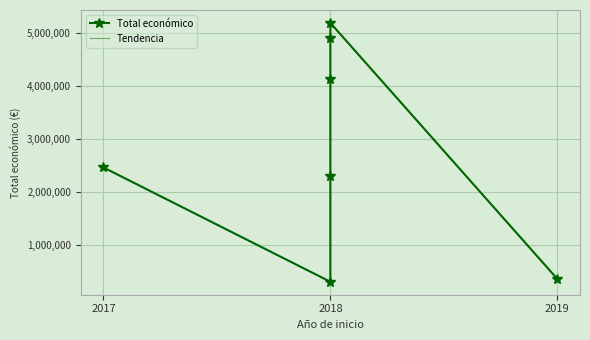

Is it true that Tendencia equals 1440481 at 2018?

False